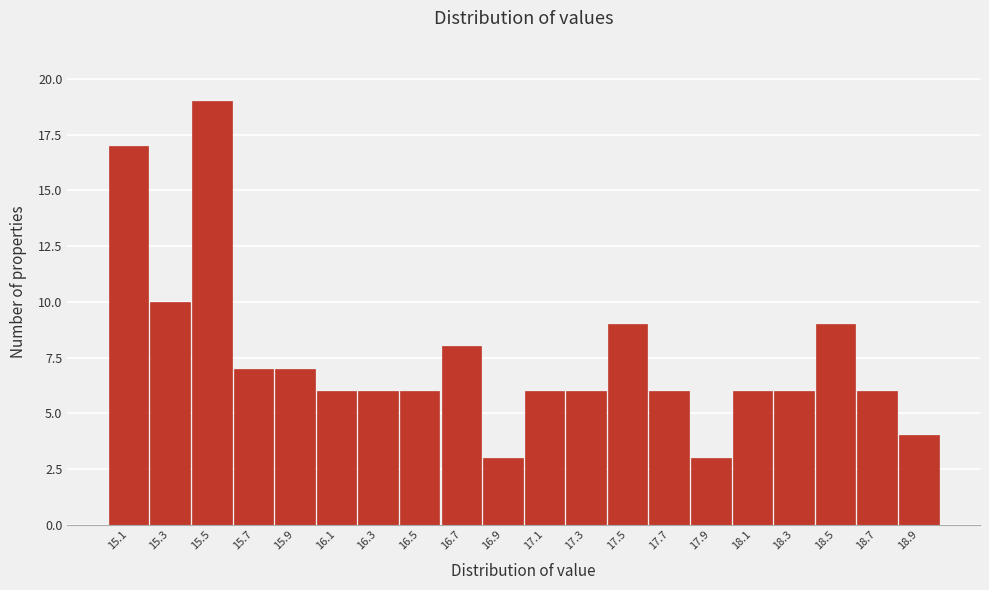

Reading left to right, what are all the values shown in this chart?

15.1=17	15.3=10	15.5=19	15.7=7	15.9=7	16.1=6	16.3=6	16.5=6	16.7=8	16.9=3	17.1=6	17.3=6	17.5=9	17.7=6	17.9=3	18.1=6	18.3=6	18.5=9	18.7=6	18.9=4